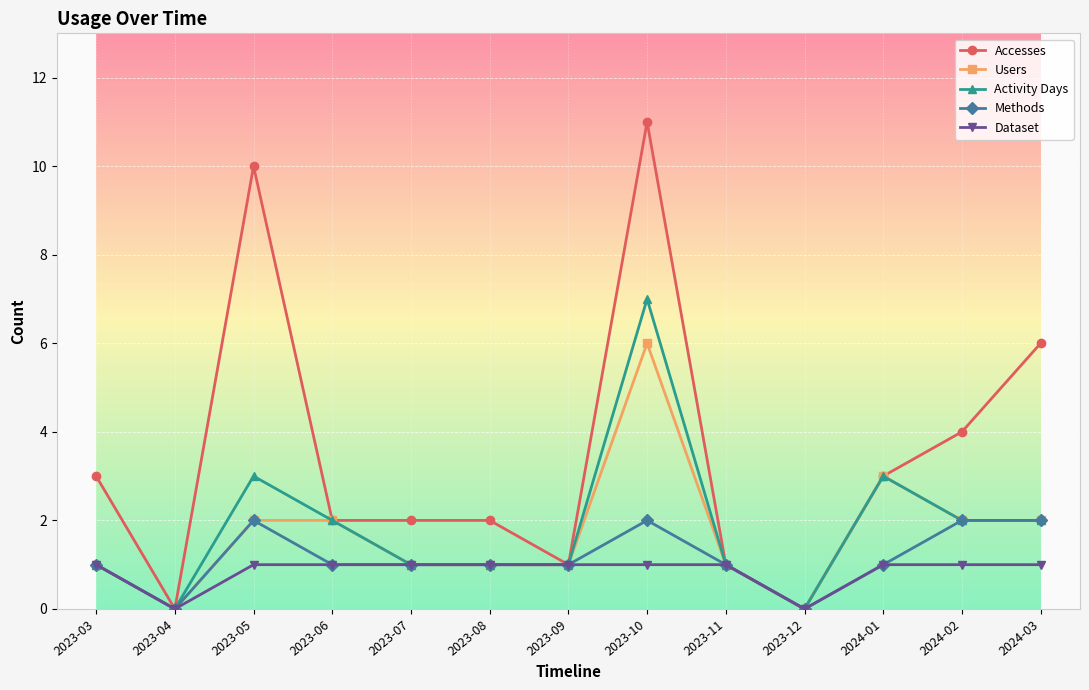

Reading left to right, what are all the values shown in this chart?

Accesses: 2023-03=3	2023-04=0	2023-05=10	2023-06=2	2023-07=2	2023-08=2	2023-09=1	2023-10=11	2023-11=1	2023-12=0	2024-01=3	2024-02=4	2024-03=6
Users: 2023-03=1	2023-04=0	2023-05=2	2023-06=2	2023-07=1	2023-08=1	2023-09=1	2023-10=6	2023-11=1	2023-12=0	2024-01=3	2024-02=2	2024-03=2
Activity Days: 2023-03=1	2023-04=0	2023-05=3	2023-06=2	2023-07=1	2023-08=1	2023-09=1	2023-10=7	2023-11=1	2023-12=0	2024-01=3	2024-02=2	2024-03=2
Methods: 2023-03=1	2023-04=0	2023-05=2	2023-06=1	2023-07=1	2023-08=1	2023-09=1	2023-10=2	2023-11=1	2023-12=0	2024-01=1	2024-02=2	2024-03=2
Dataset: 2023-03=1	2023-04=0	2023-05=1	2023-06=1	2023-07=1	2023-08=1	2023-09=1	2023-10=1	2023-11=1	2023-12=0	2024-01=1	2024-02=1	2024-03=1